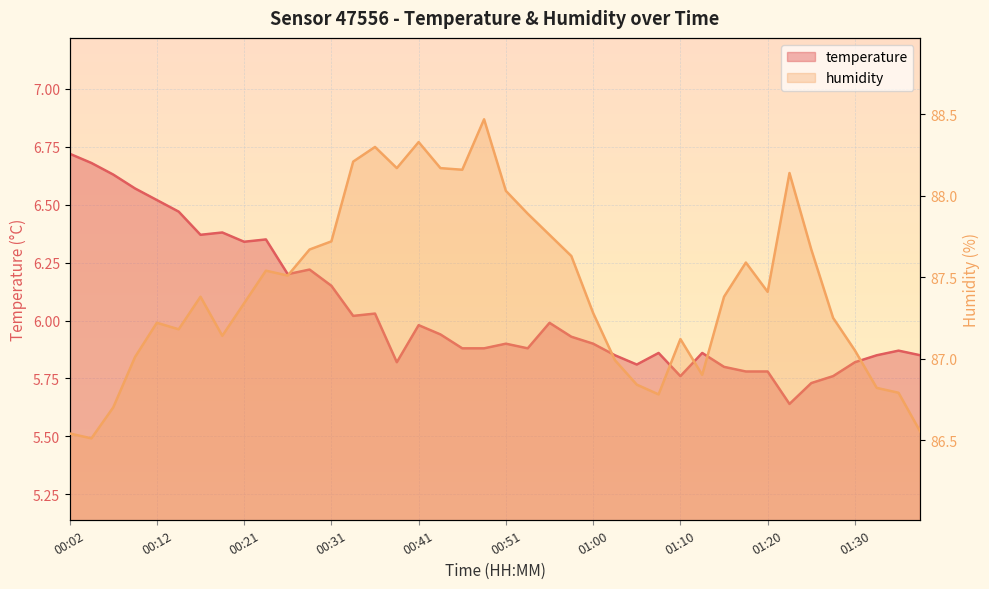

The value of temperature at 00:46 is 8.2. True or false?

False